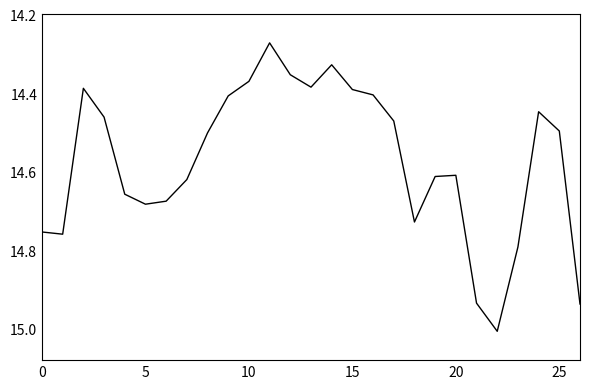

What is the difference between the maximum and minimum values?

0.7